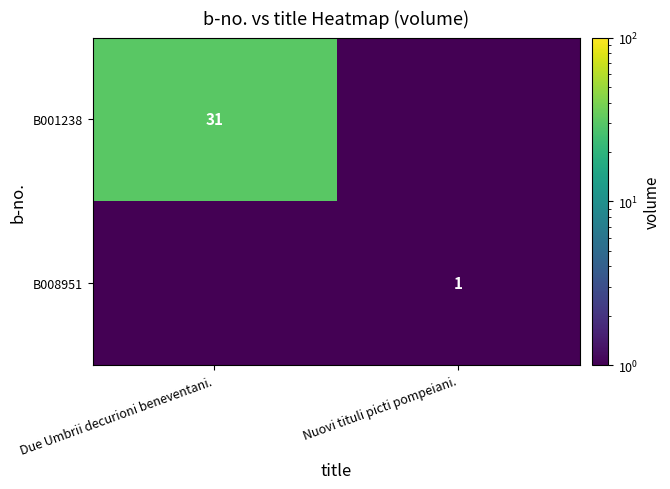

The B008951 series shows 1.0 at Nuovi tituli picti pompeiani.. True or false?

True